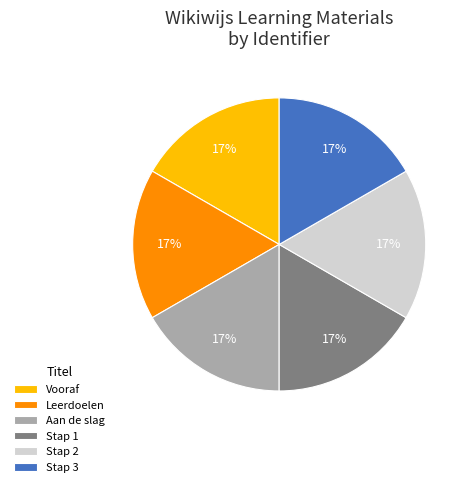

What is the ratio of the value at Stap 1 to the value at Stap 3?

1.0